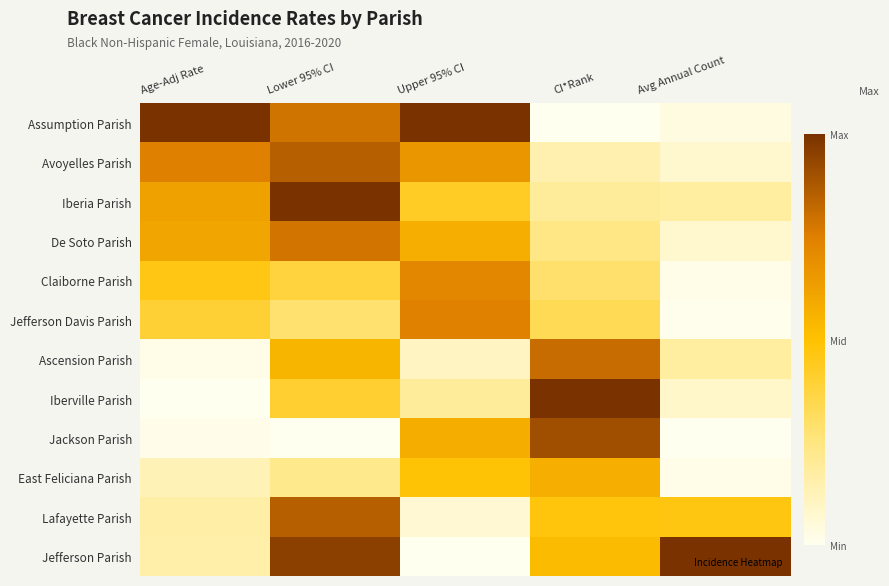

Between Avg Annual Count and Age-Adj Rate, which is larger?

Age-Adj Rate